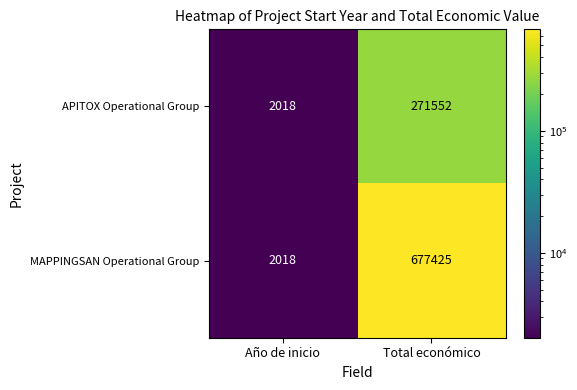

Which category has the lowest value in the APITOX Operational Group series?

Año de inicio